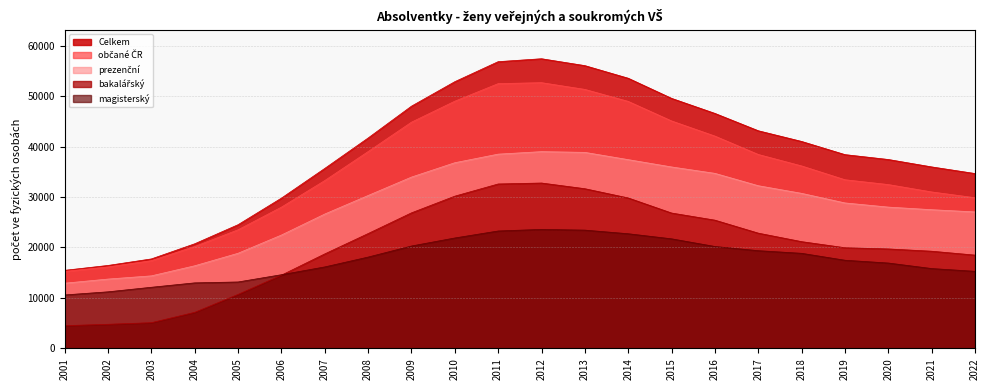

What is the difference between the highest and lowest values at 2014?

30816